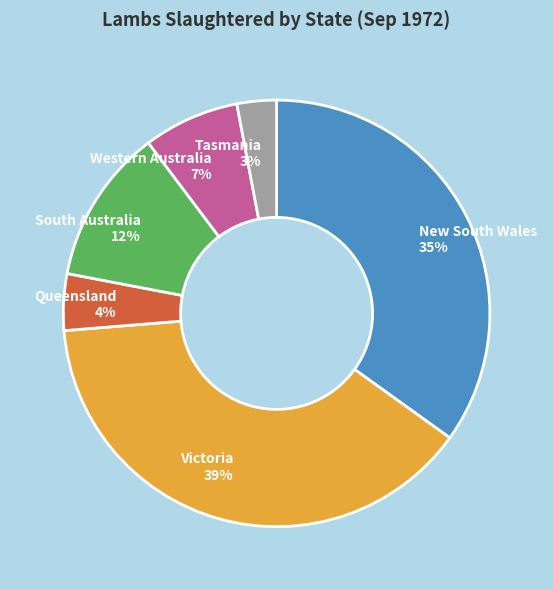

The South Australia slice represents 24% of the pie. True or false?

False